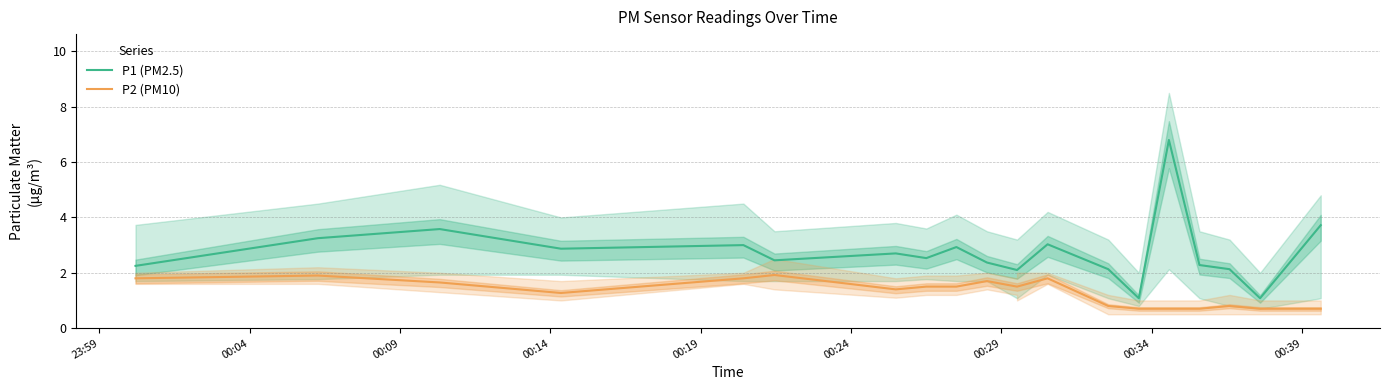

True or false: P1 (PM2.5) and P2 (PM10) cross at least once.

False